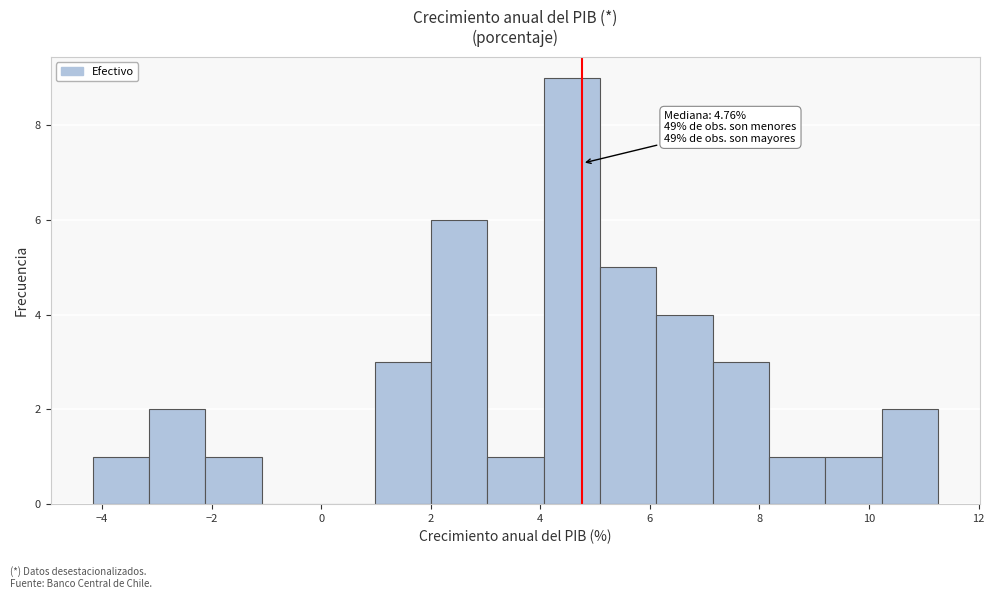

Which range on the x-axis has the tallest bar?

4.0 to 5.0